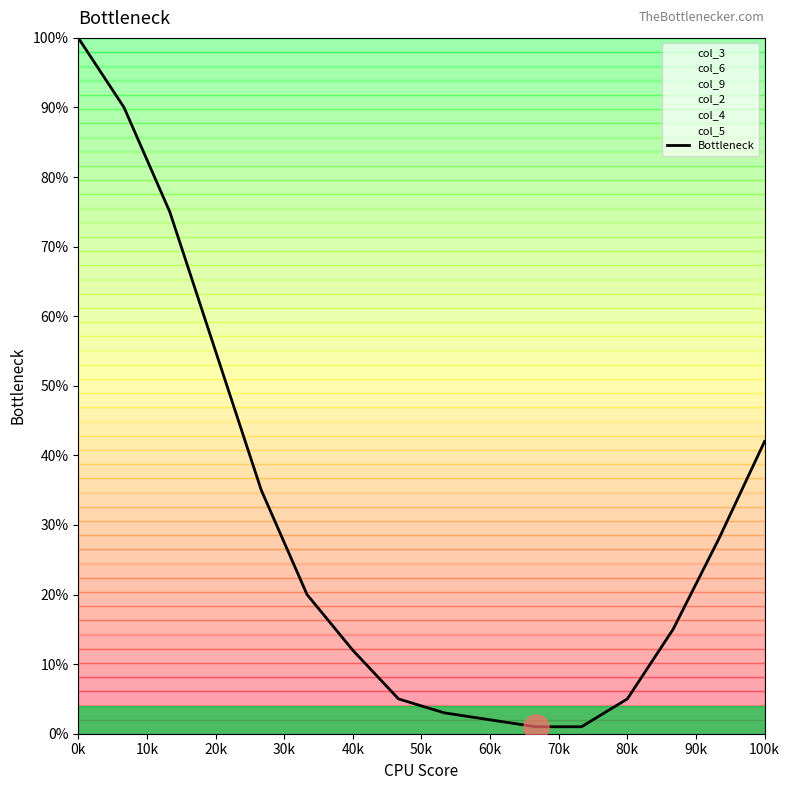

What is the greatest value displayed?

100